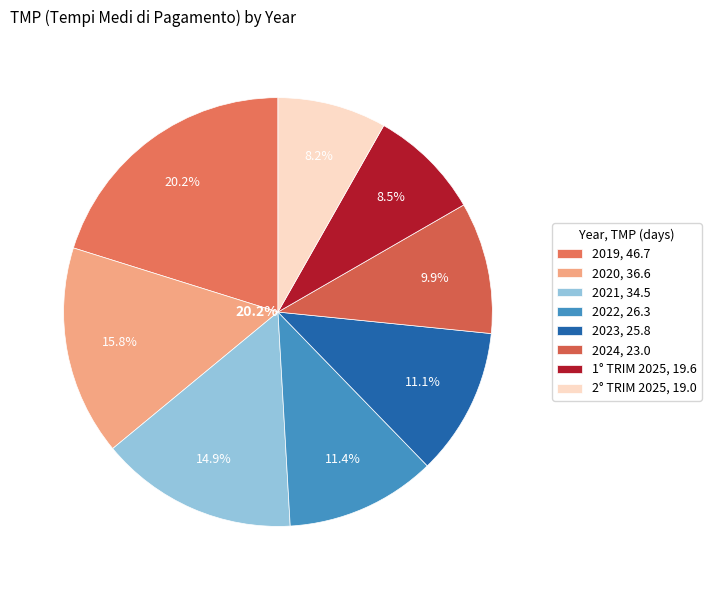

Does 2023 represent more than half of the total?

No